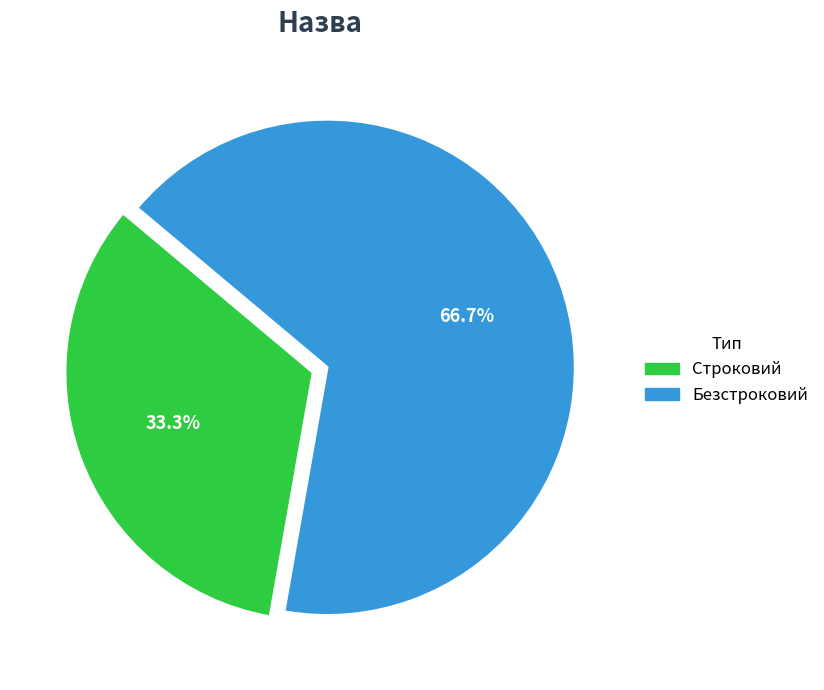

Rank the categories by value from lowest to highest.

Строковий, Безстроковий